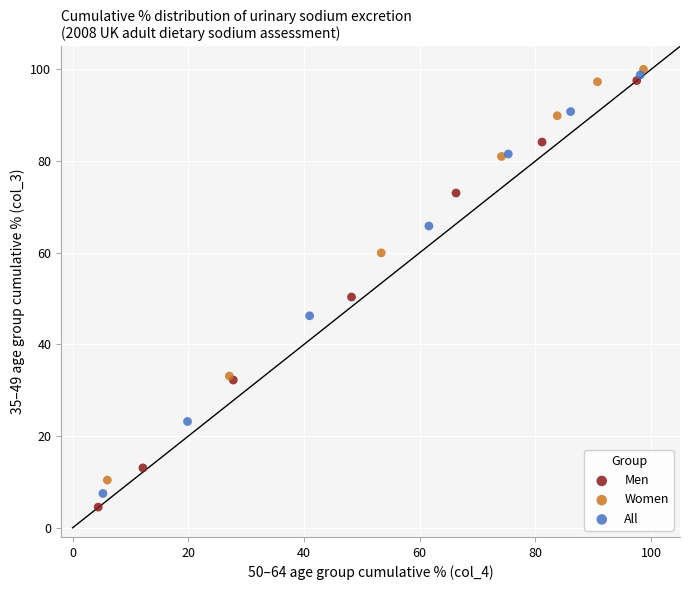

Which series reaches the minimum Y coordinate?

Men